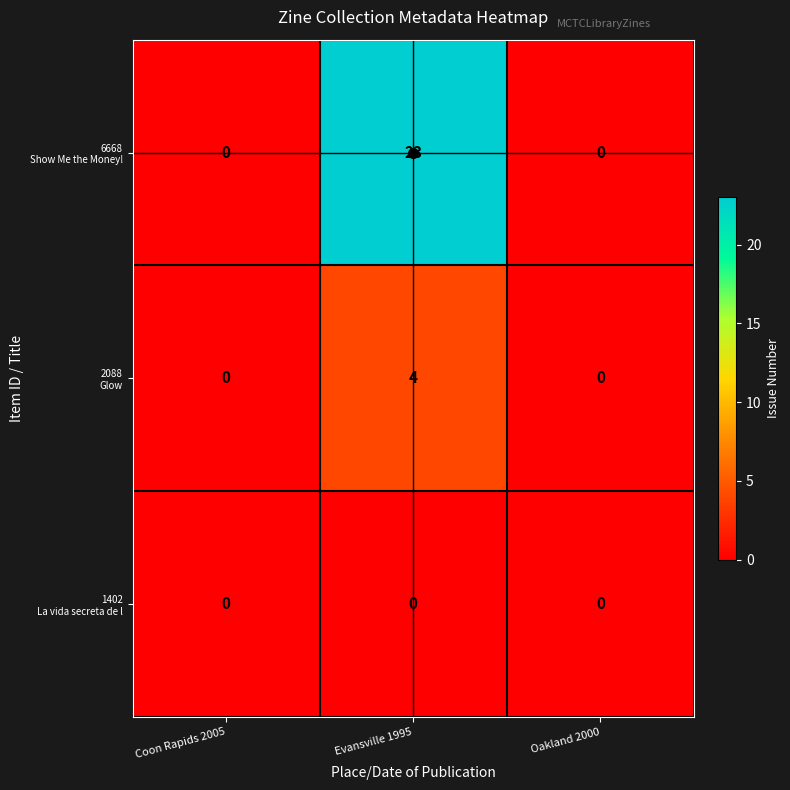

What is the total value across all series at Evansville 1995?

27